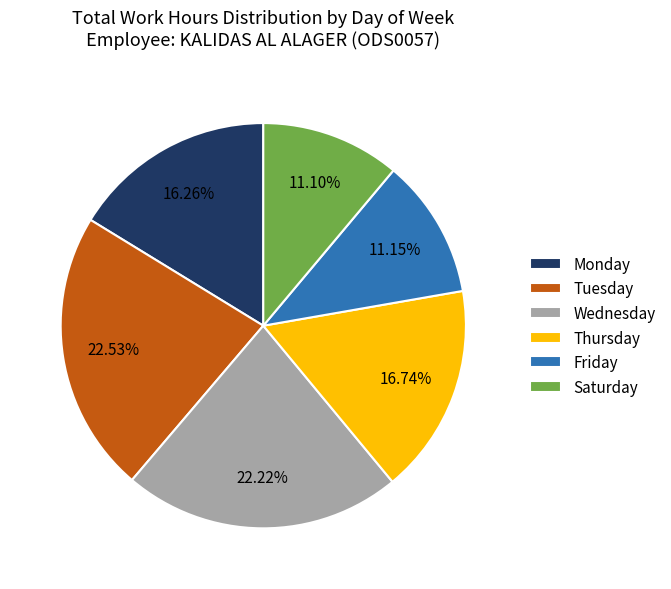

What is the ratio of the value at Saturday to the value at Tuesday?

0.5